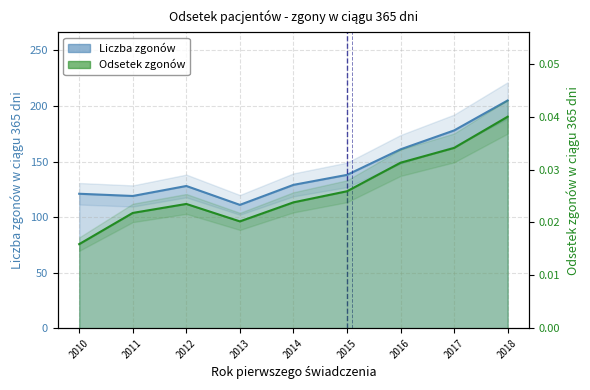

At which category is the sum across all series the highest?

2018